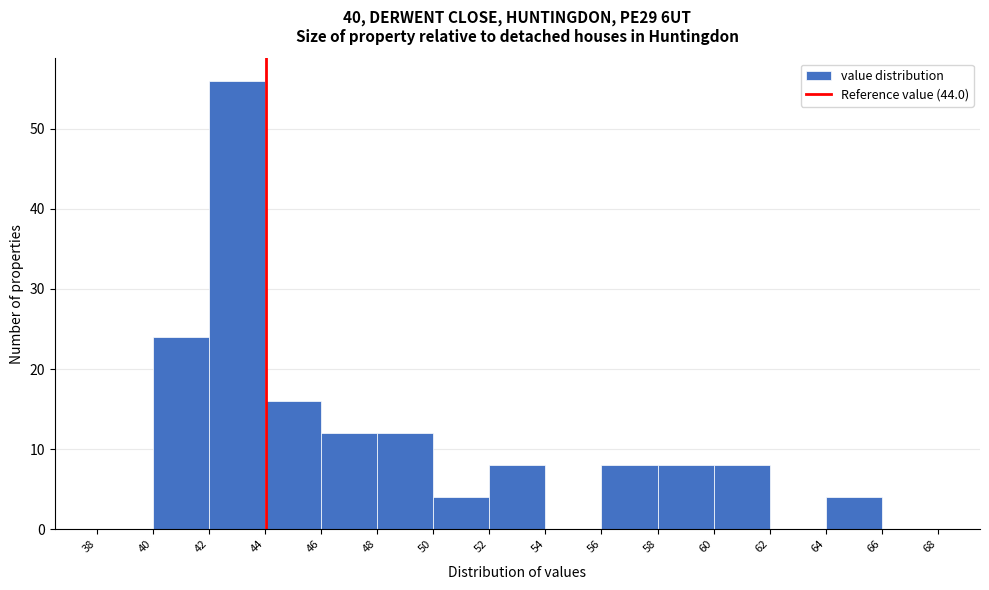

Reading left to right, list every bar in this chart as the range it spans on the x-axis followed by its height. The values are not printed on the chart, so give them approximately, as read against the axis.

38 to 40: 0
40 to 42: 24
42 to 44: 56
44 to 46: 16
46 to 48: 12
48 to 50: 12
50 to 52: 4
52 to 54: 8
54 to 56: 0
56 to 58: 8
58 to 60: 8
60 to 62: 8
62 to 64: 0
64 to 66: 4
66 to 68: 0